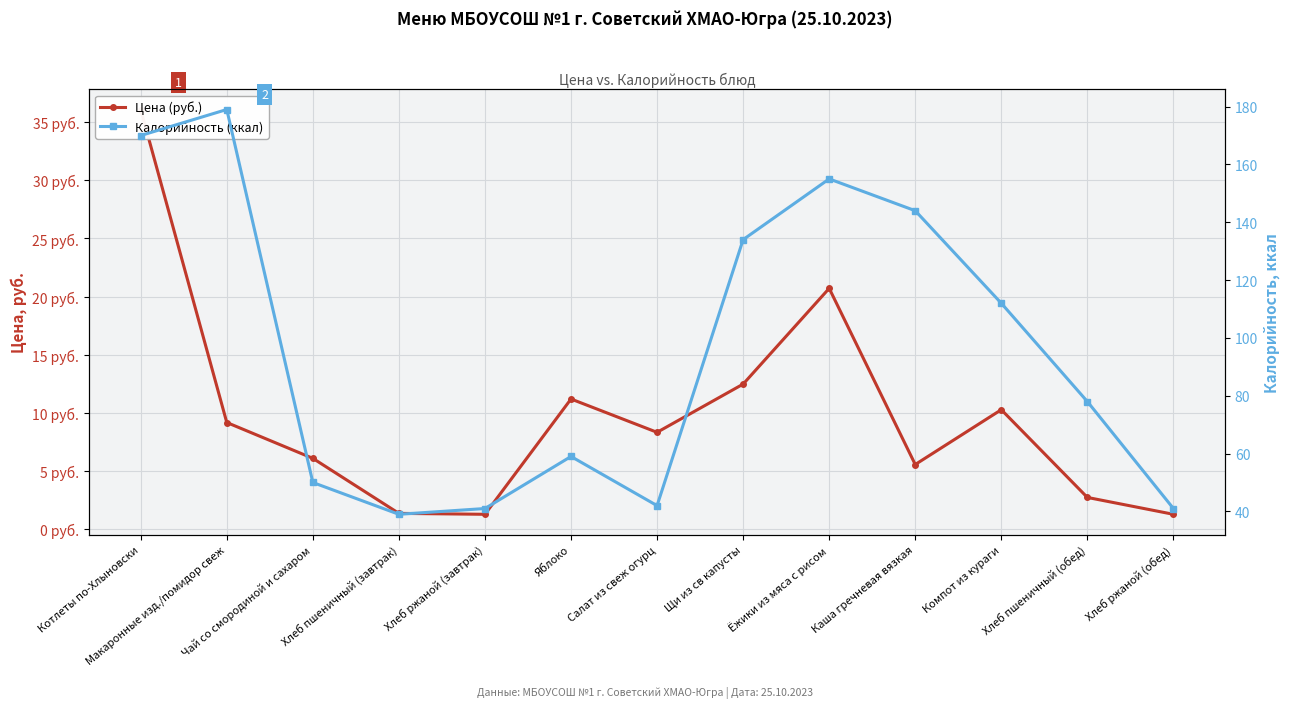

What is the maximum value shown in the chart?

179.0